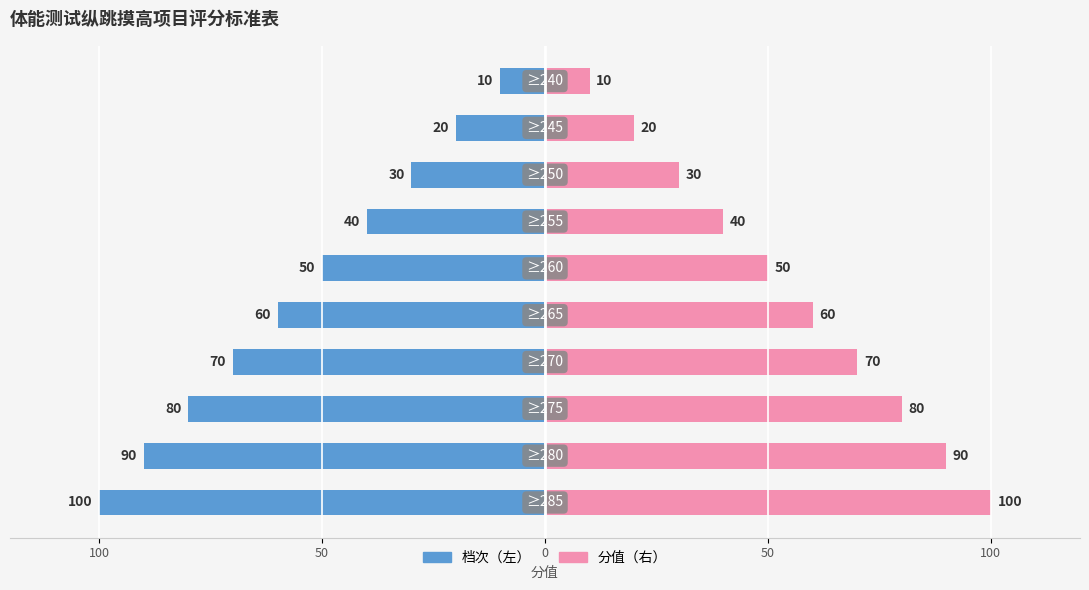

Which series has the largest range (max minus min)?

档次